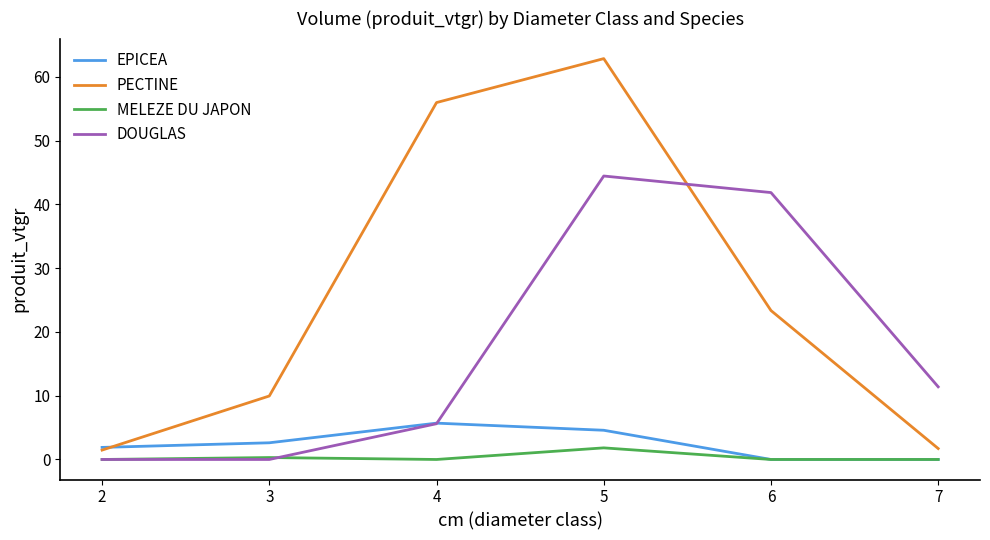

True or false: MELEZE DU JAPON and PECTINE cross at least once.

False